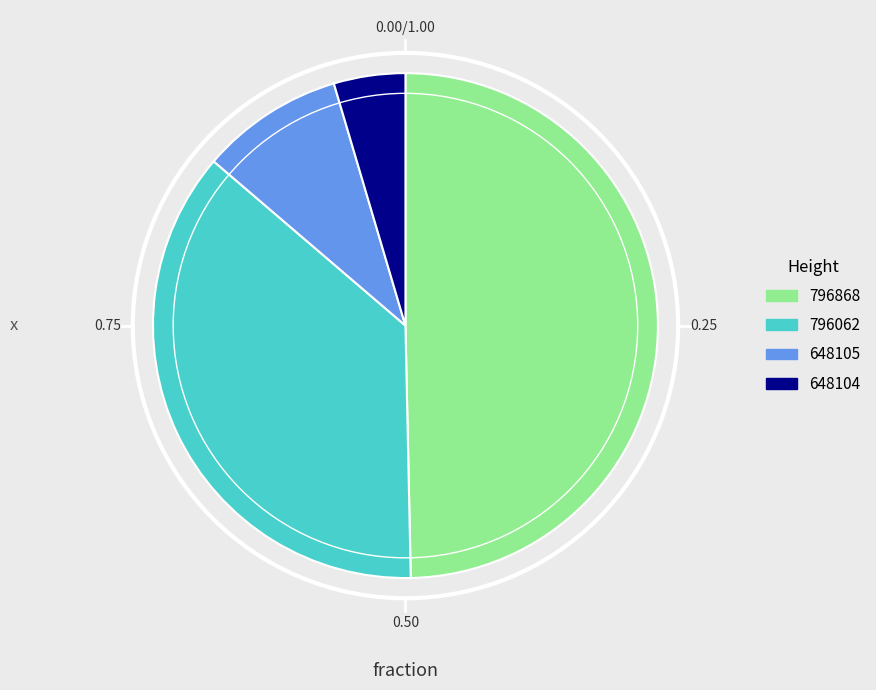

True or false: 648105 accounts for 1% of the total.

False